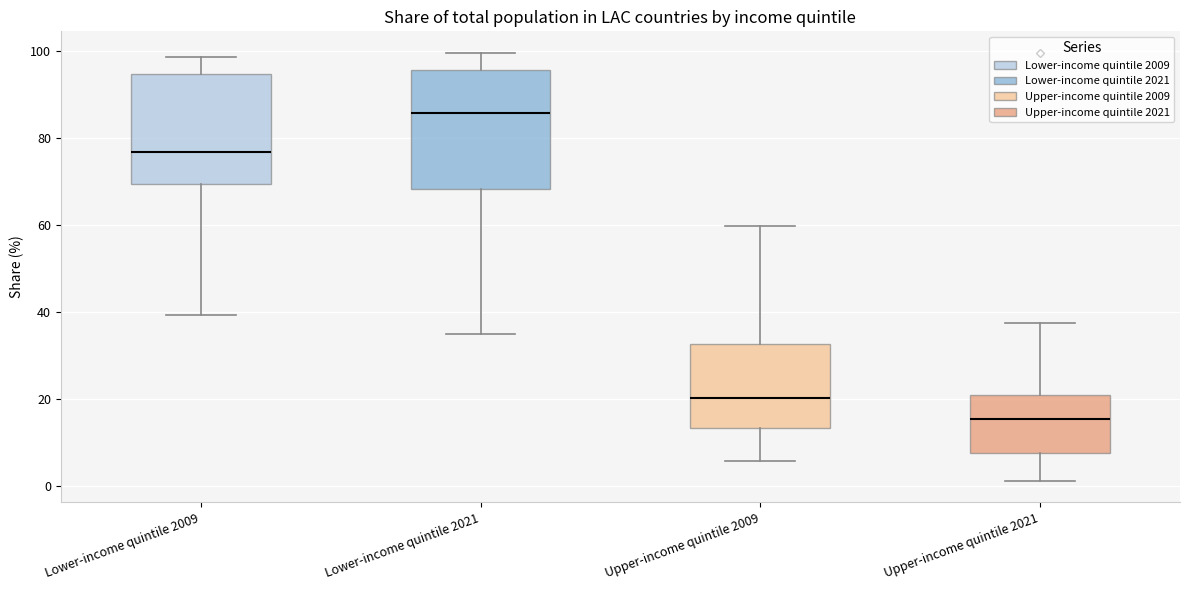

Comparing the boxes themselves (not the whiskers), which one is the tallest?

Lower-income quintile 2021